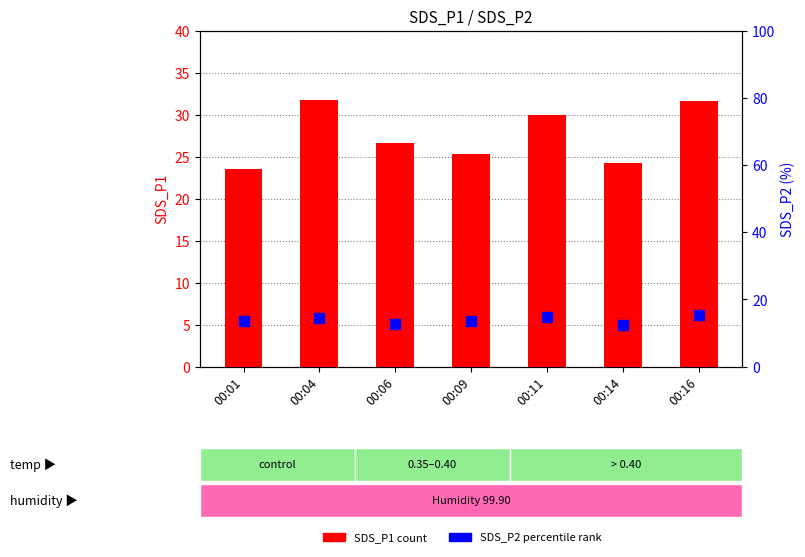

At which category is the sum across all series the highest?

00:16